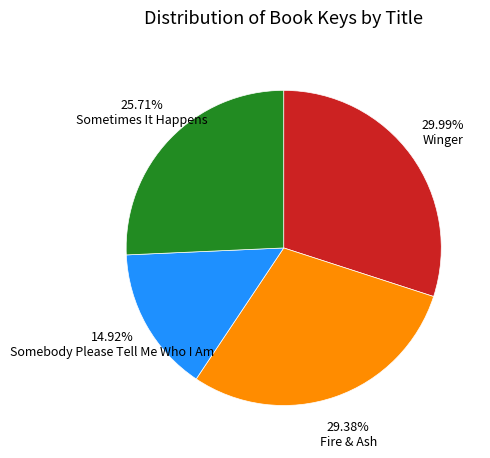

To the nearest percent, what is the combined percentage of Fire & Ash and Sometimes It Happens?

55%